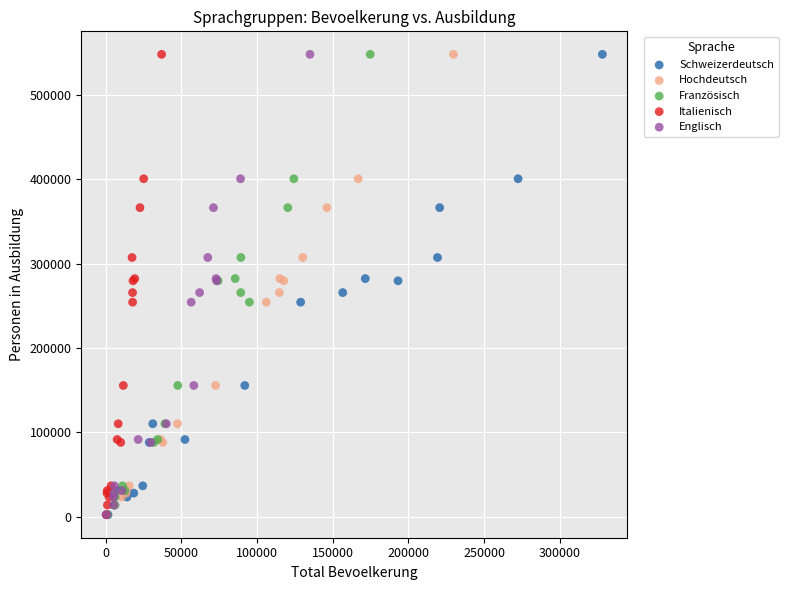

What are all the series names shown in the legend?

Schweizerdeutsch, Hochdeutsch, Französisch, Italienisch, Englisch